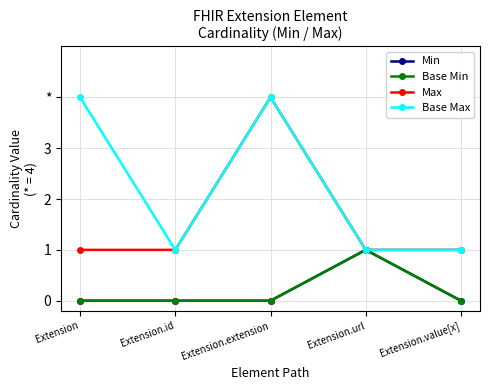

Reading left to right, list all the values displayed in this chart.

Min: Extension=0	Extension.id=0	Extension.extension=0	Extension.url=1	Extension.value[x]=0
Base Min: Extension=0	Extension.id=0	Extension.extension=0	Extension.url=1	Extension.value[x]=0
Max: Extension=1	Extension.id=1	Extension.extension=4	Extension.url=1	Extension.value[x]=1
Base Max: Extension=4	Extension.id=1	Extension.extension=4	Extension.url=1	Extension.value[x]=1